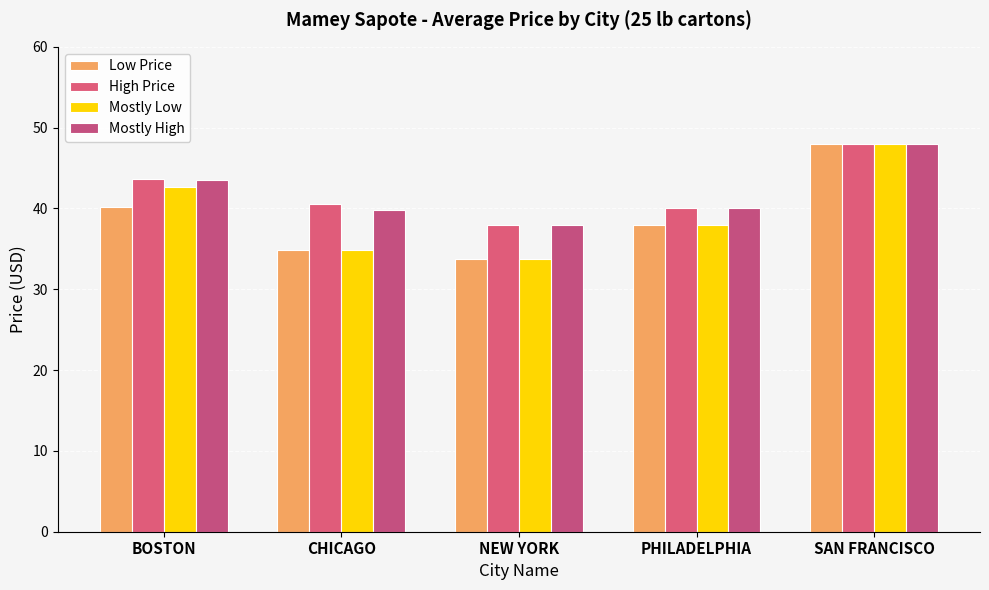

What is the maximum value shown in the chart?

48.0